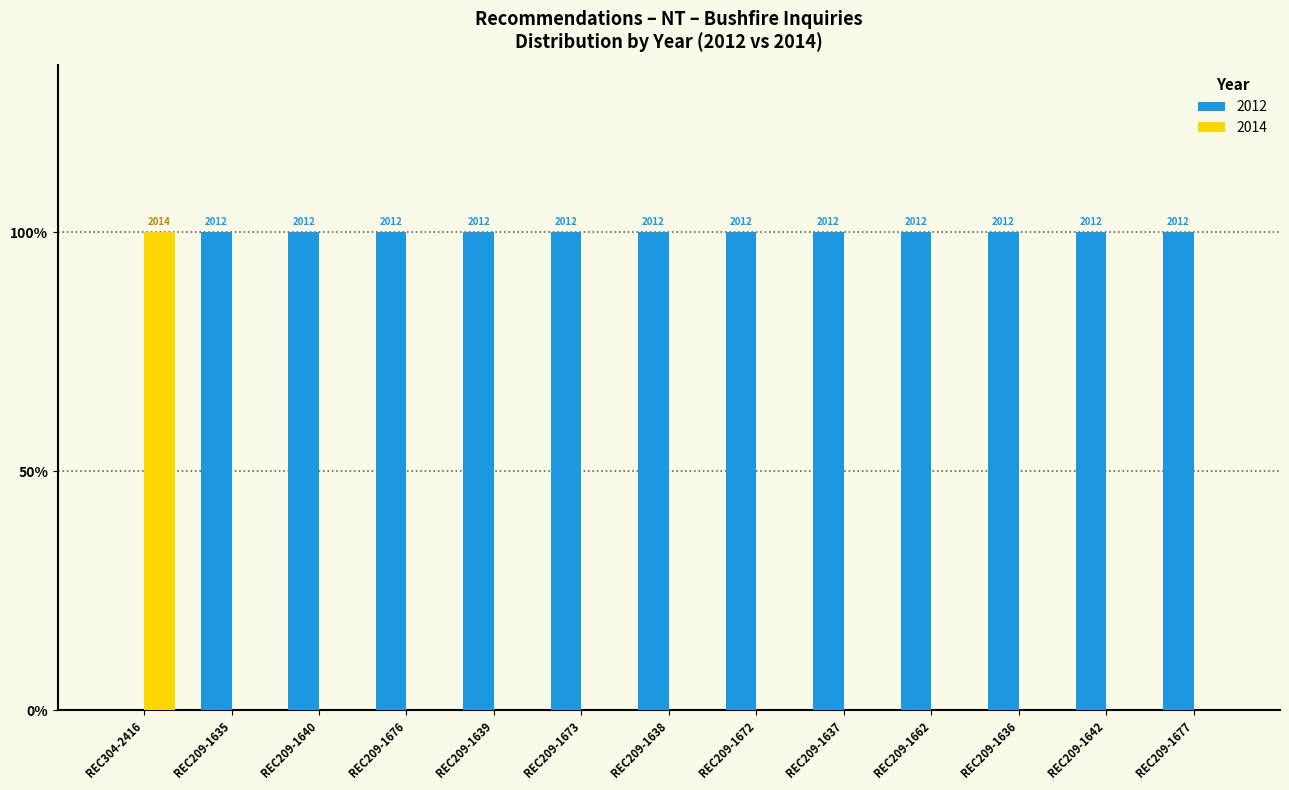

Between REC209-1635 and REC209-1677, which is larger?

REC209-1635